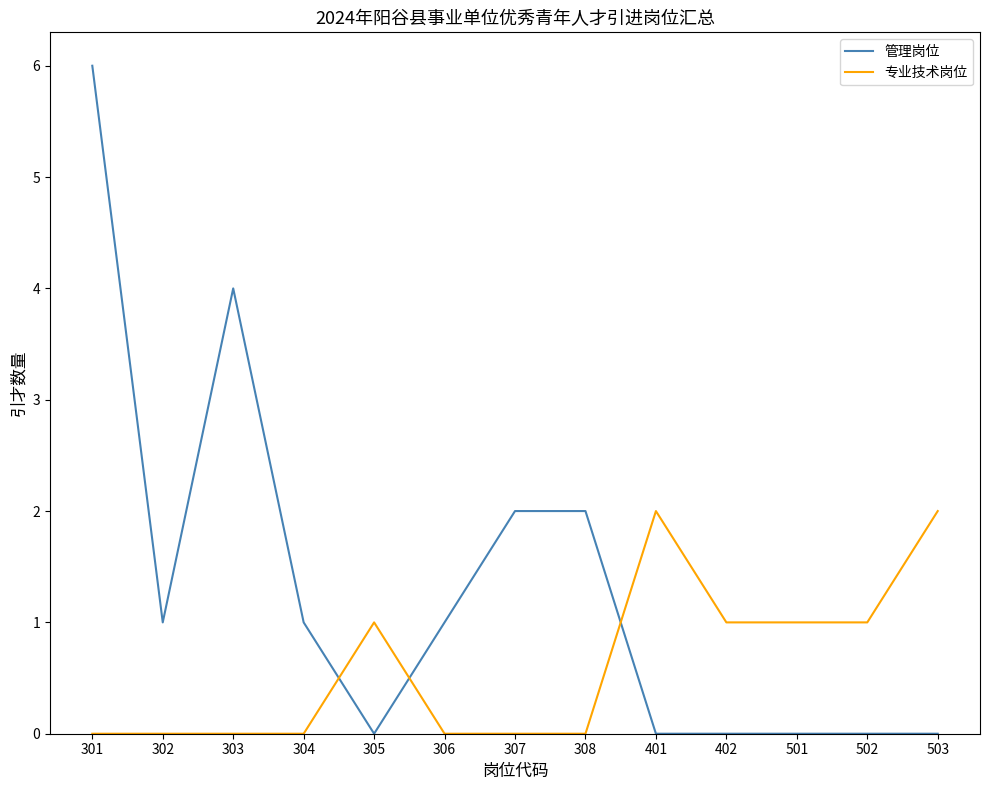

Rank the series at 304 from lowest to highest value.

专业技术岗位, 管理岗位